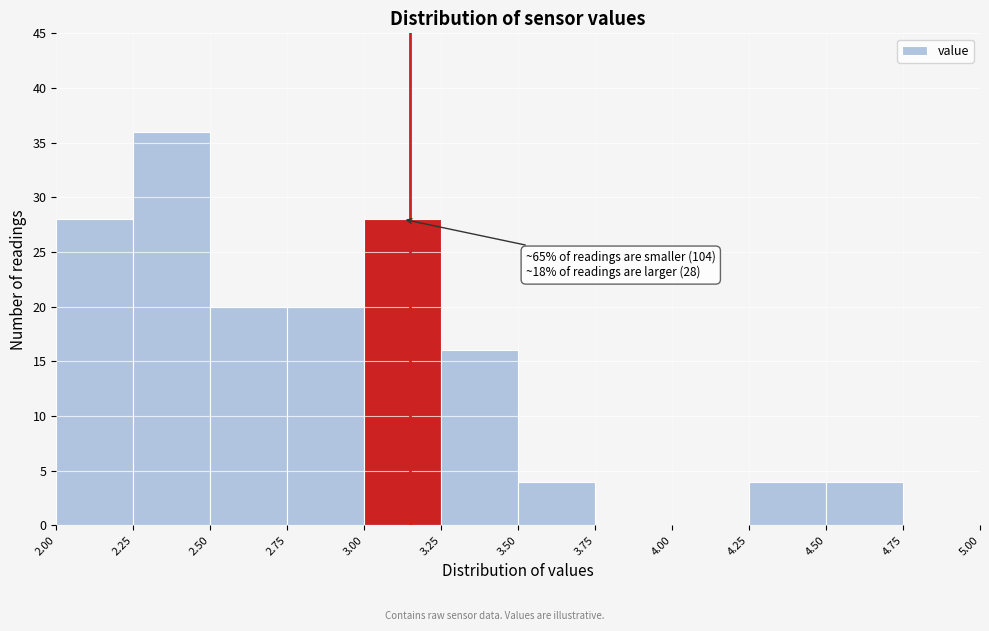

Over which range of the x-axis is the bar tallest?

2.25 to 2.50